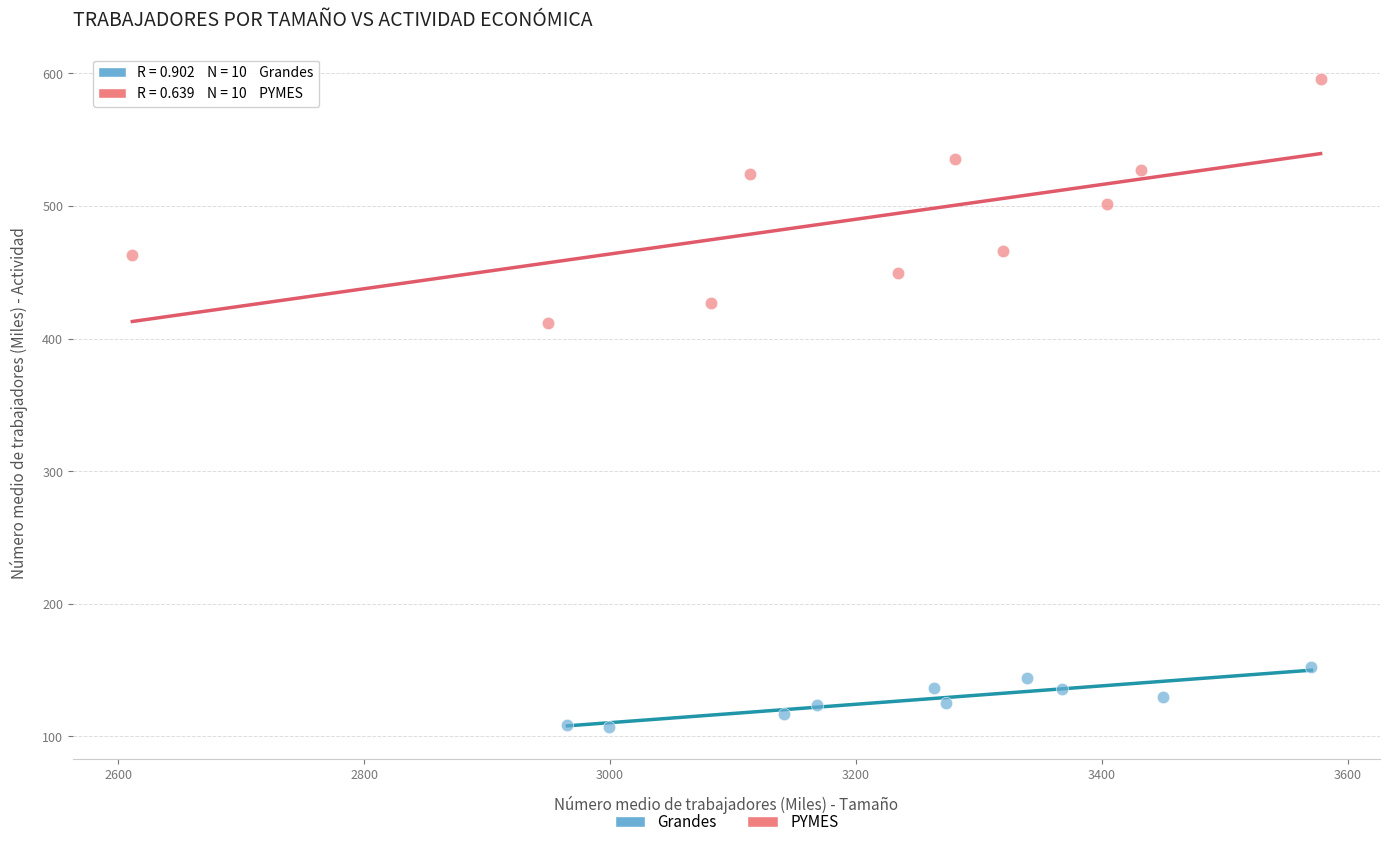

Which series reaches the minimum Y coordinate?

Grandes